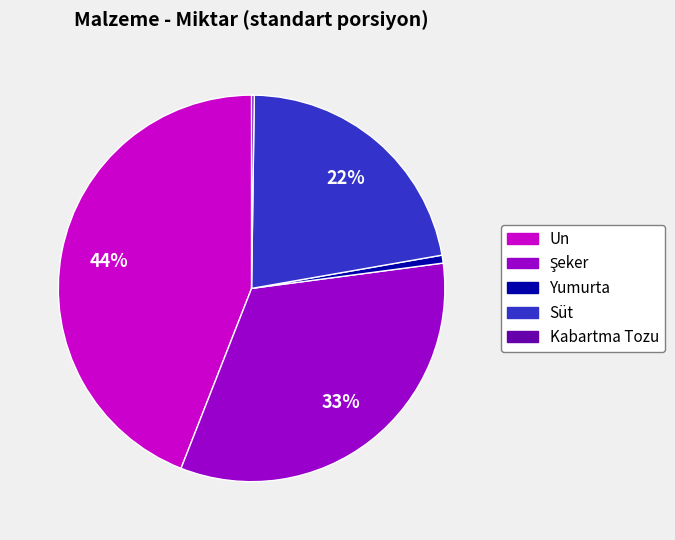

To the nearest percent, what is the difference between the largest and smallest slice percentages?

44%